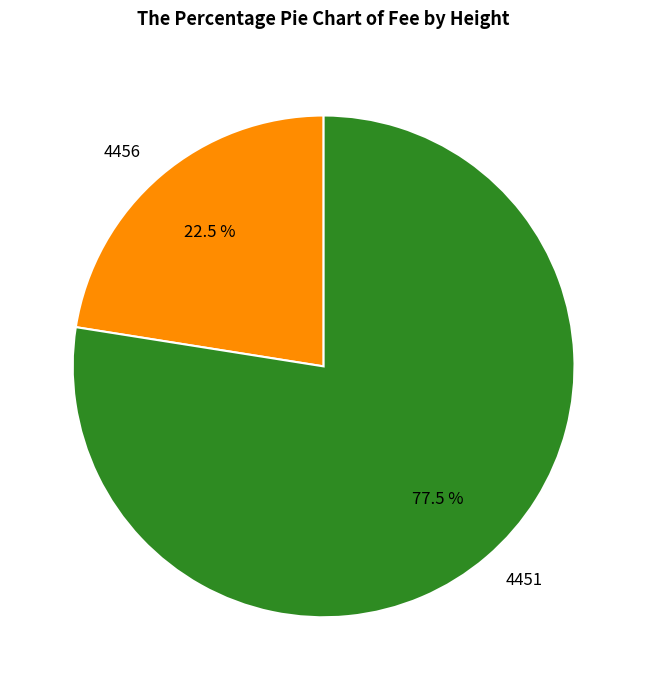

Is there any slice that represents more than half of the pie?

Yes